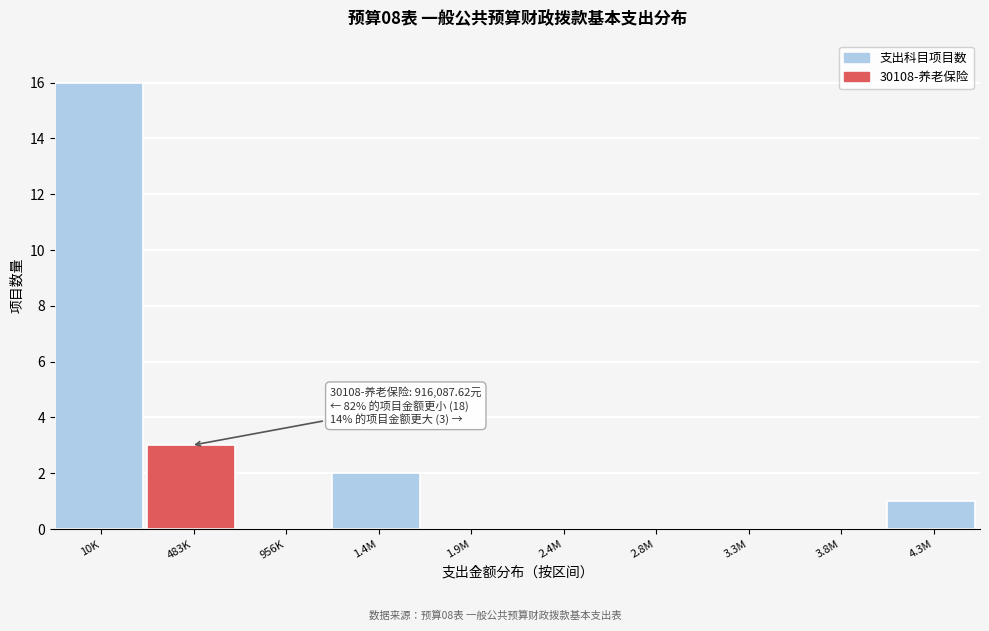

Reading left to right, extract all data points from this chart.

10K=16	483K=3	956K=0	1.4M=2	1.9M=0	2.4M=0	2.8M=0	3.3M=0	3.8M=0	4.3M=1